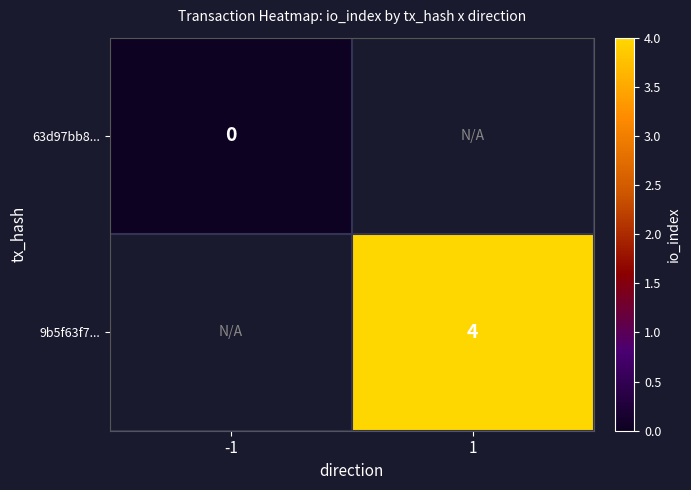

Which category has the highest value across all series?

1